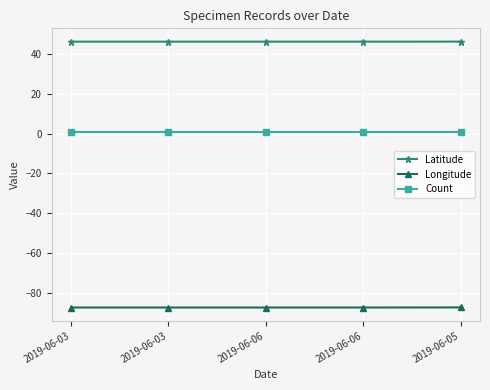

Rank the categories by Count value from highest to lowest.

2019-06-03, 2019-06-03, 2019-06-06, 2019-06-06, 2019-06-05